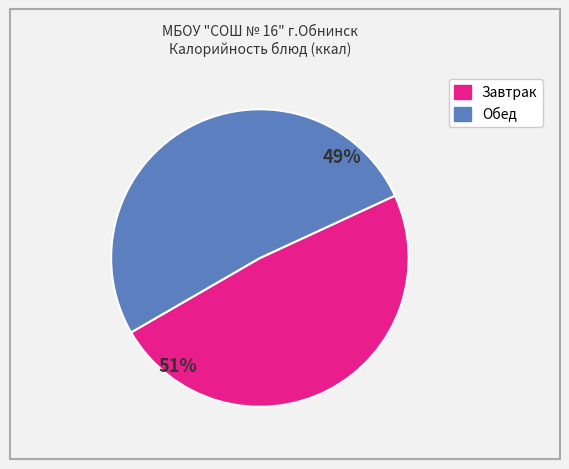

True or false: Тефтели куриные accounts for 2% of the total.

False